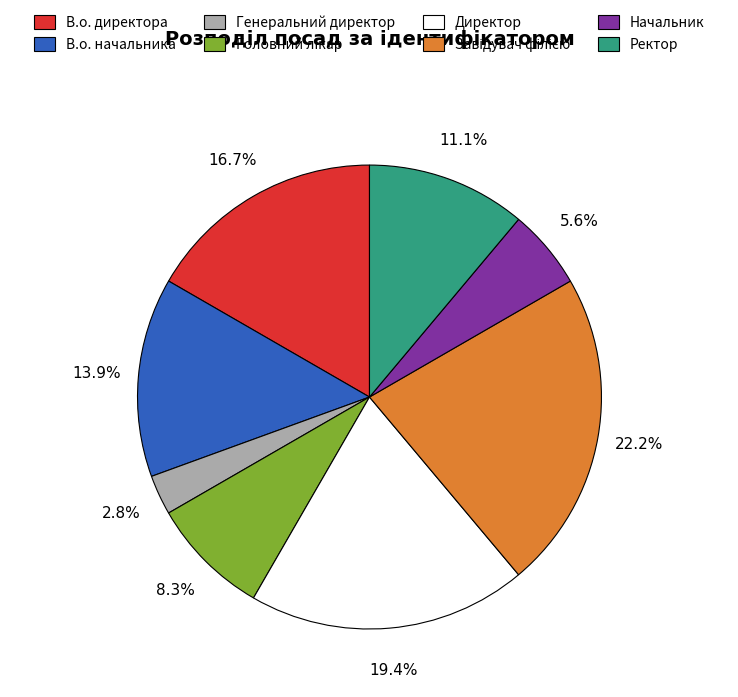

What is the ratio of the value at Ректор to the value at Директор?

0.6